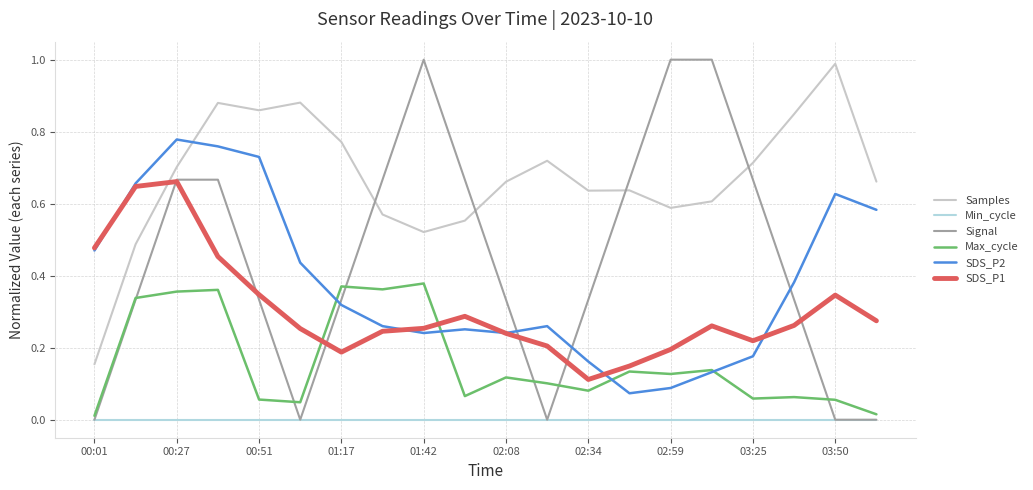

Is this an area chart (filled region under the line)?

No